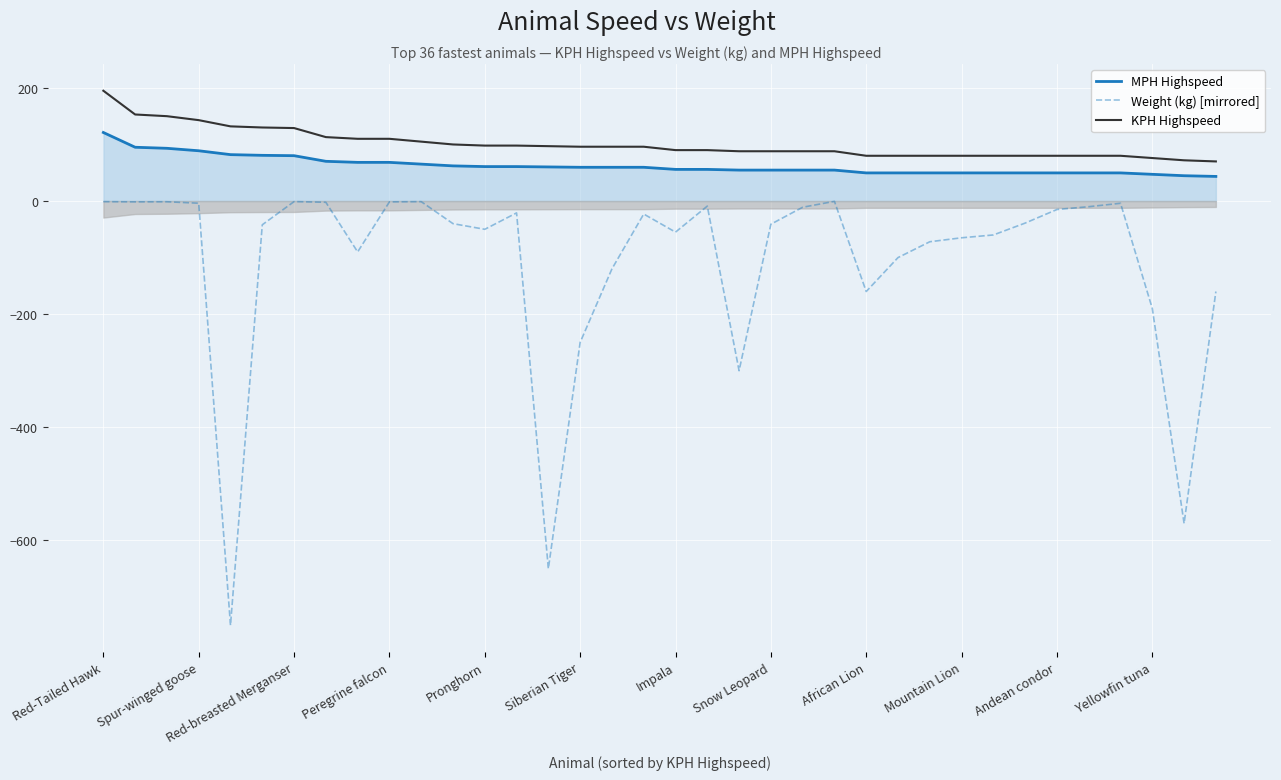

True or false: Weight (kg) [mirrored] and KPH Highspeed intersect in this chart.

False